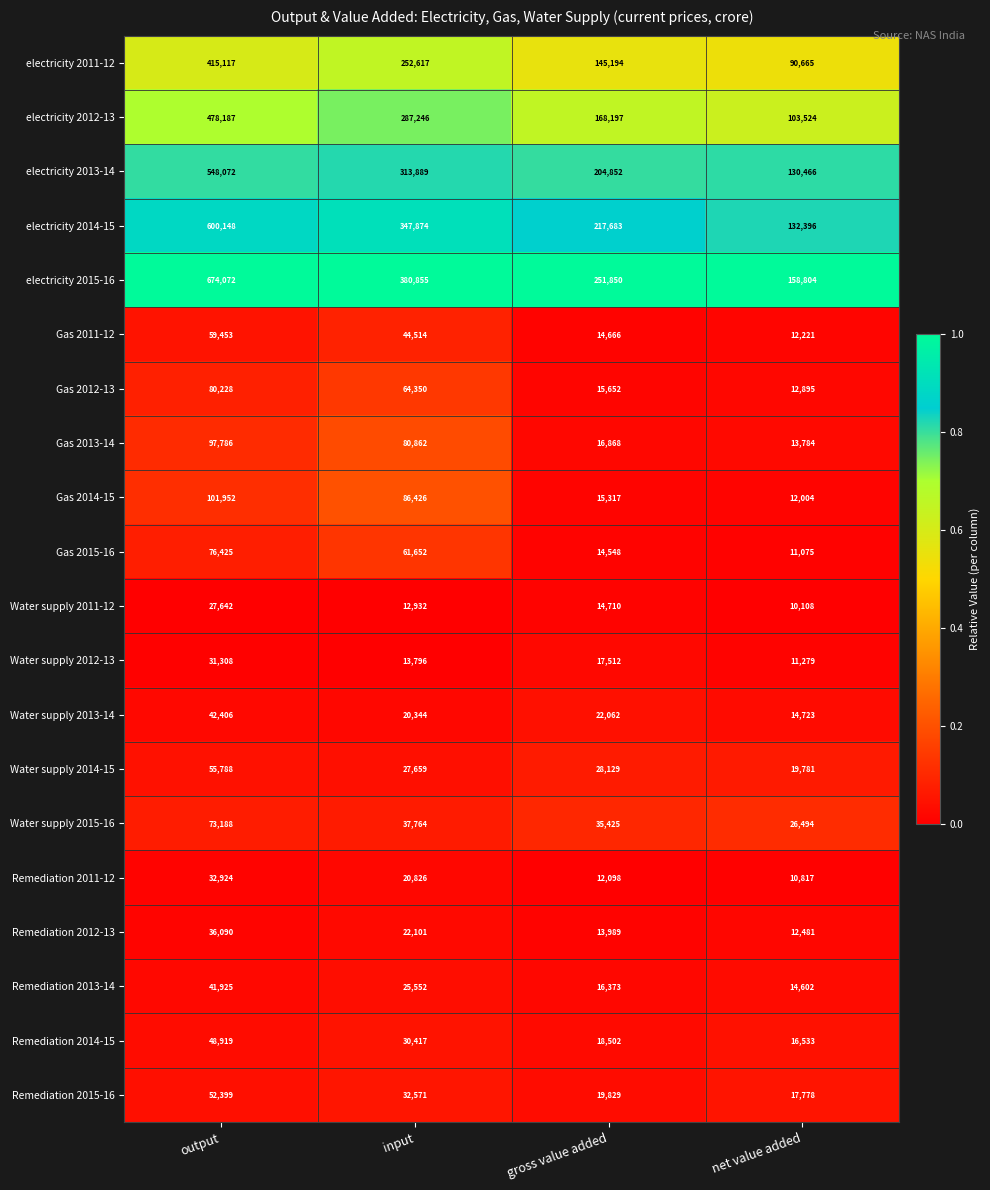

Which series has the largest total across all categories?

electricity 2015-16